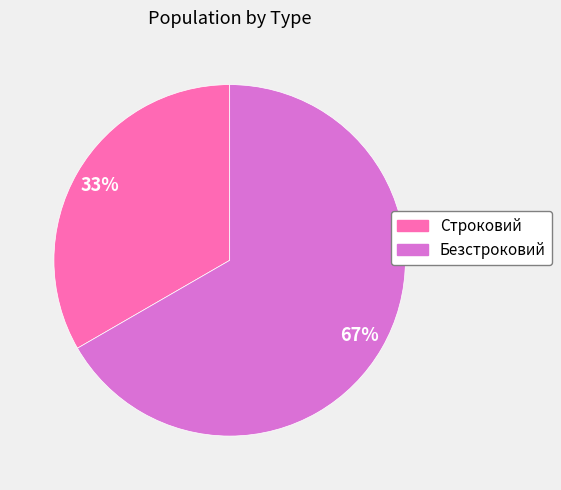

Is it true that Безстроковий is 61% of the pie?

False